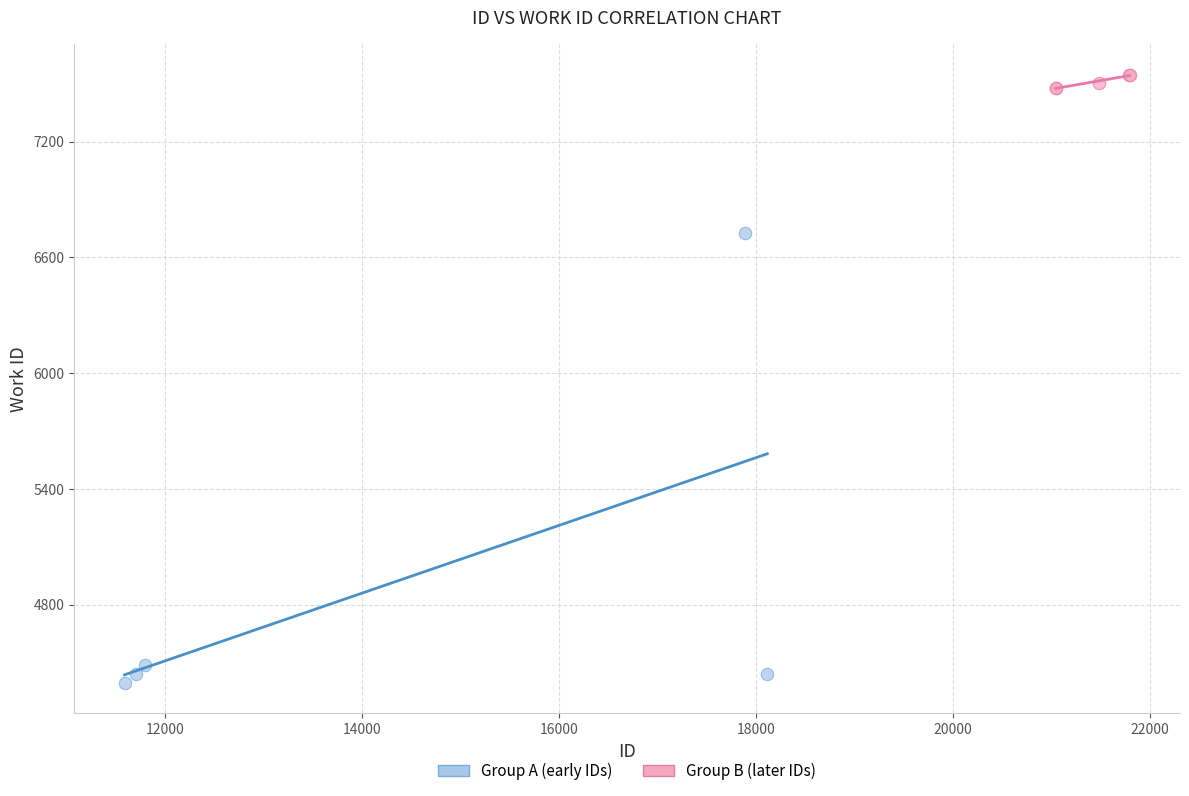

Which series contains the highest Y value?

Group B (later IDs)